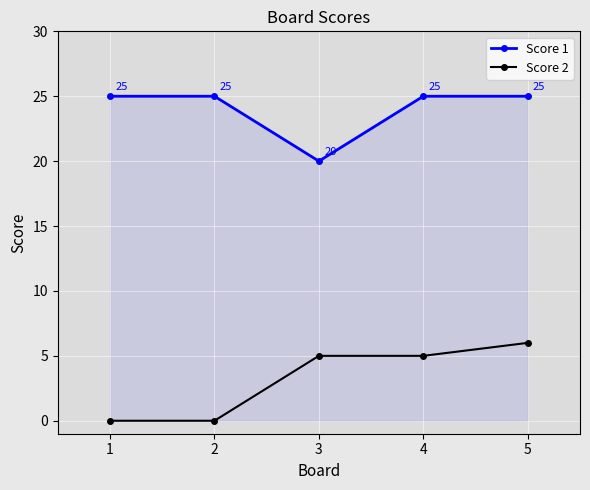

Rank the series by their maximum value, from lowest to highest.

Score 2, Score 1